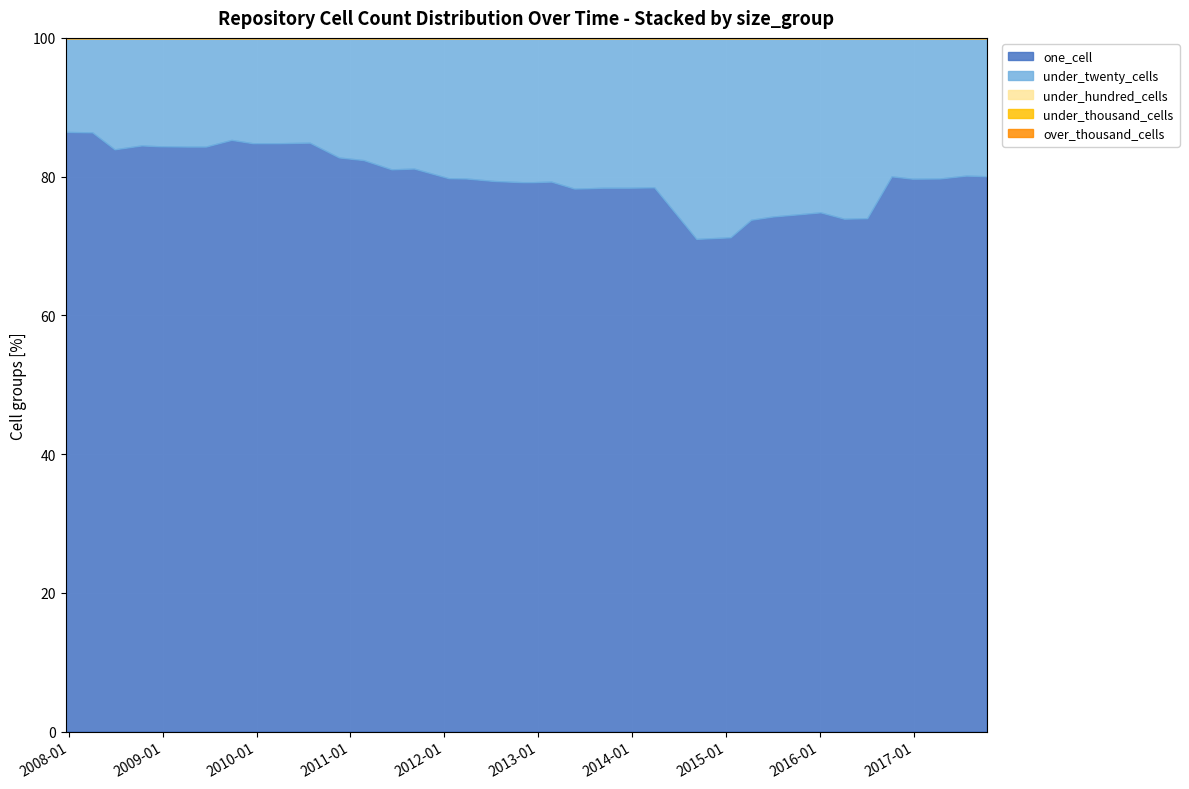

How many interior local peaks does the one_cell series have?

6